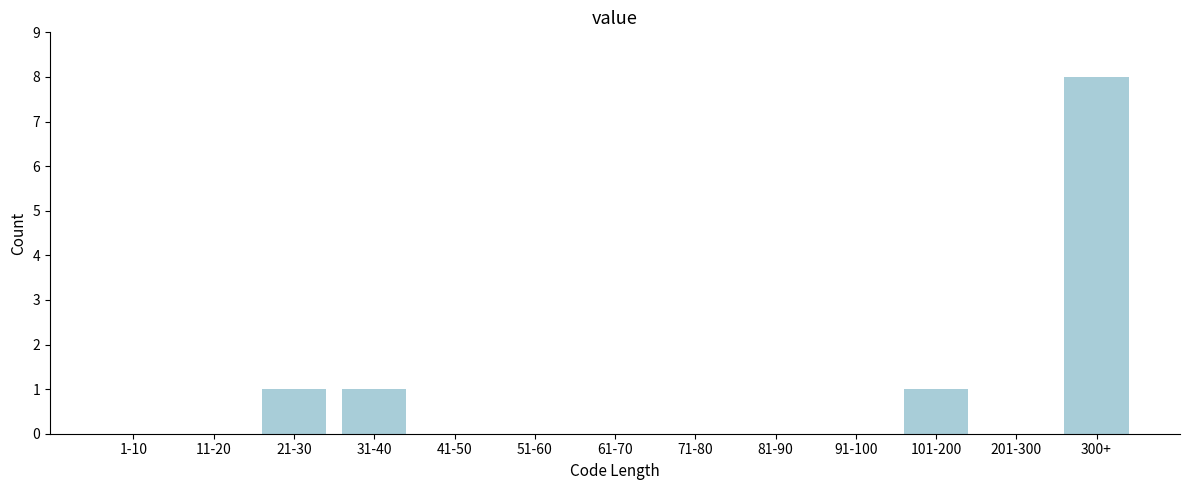

Reading right to left, transcribe all the data shown in this chart.

300+=8	201-300=0	101-200=1	91-100=0	81-90=0	71-80=0	61-70=0	51-60=0	41-50=0	31-40=1	21-30=1	11-20=0	1-10=0